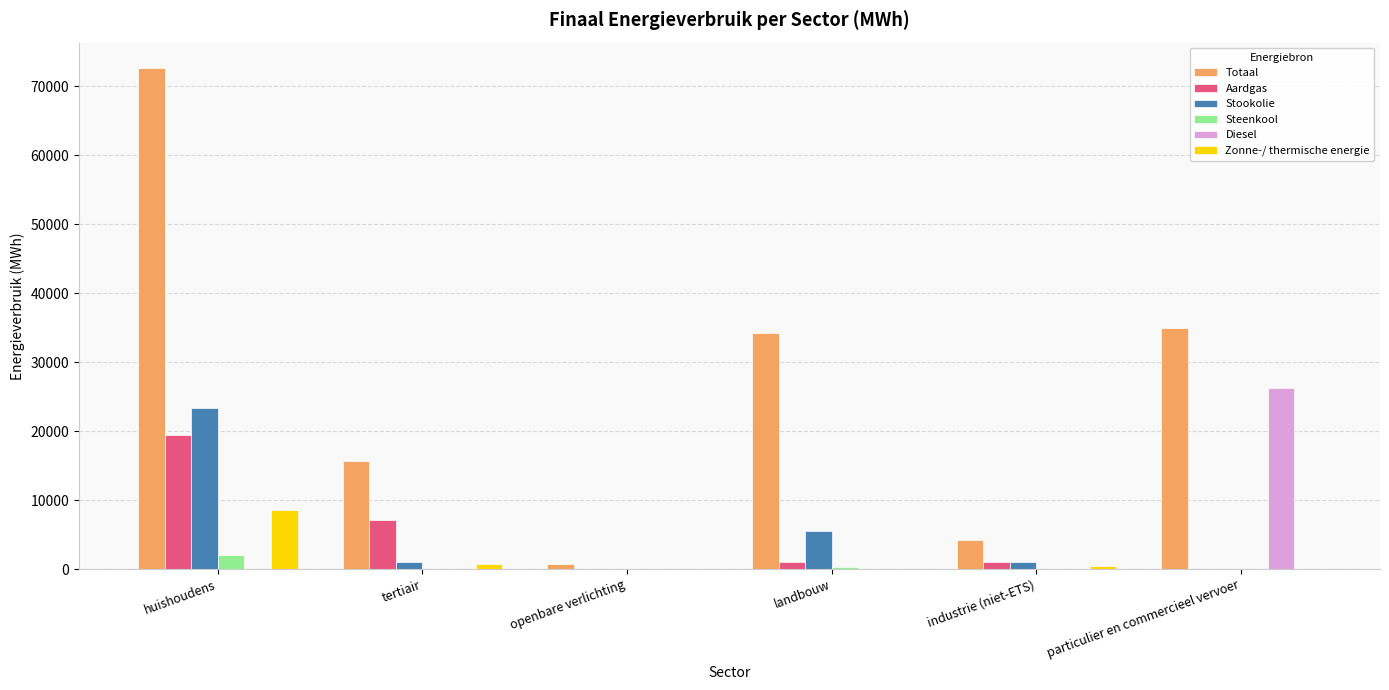

The Diesel series shows -15266.7 at industrie (niet-ETS). True or false?

False